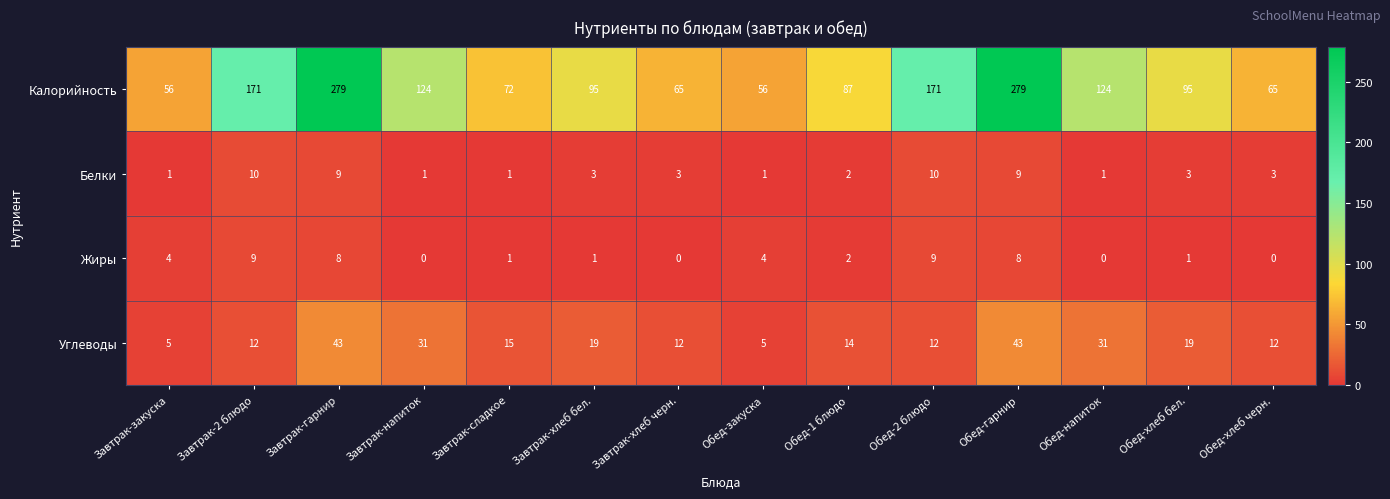

What is the total value across all series at Обед-напиток?

156